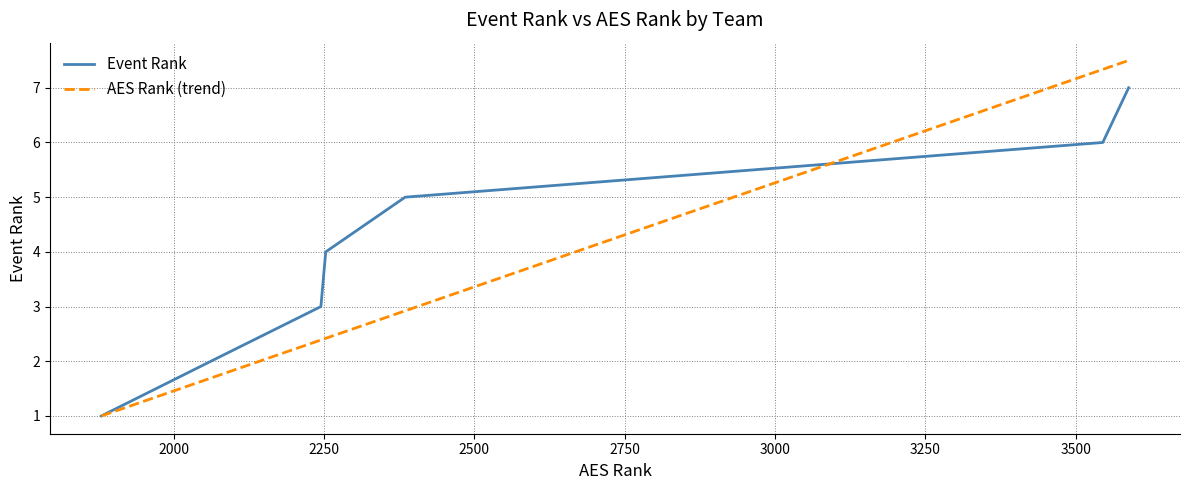

What is the highest value of the AES Rank (trend) series?

7.5